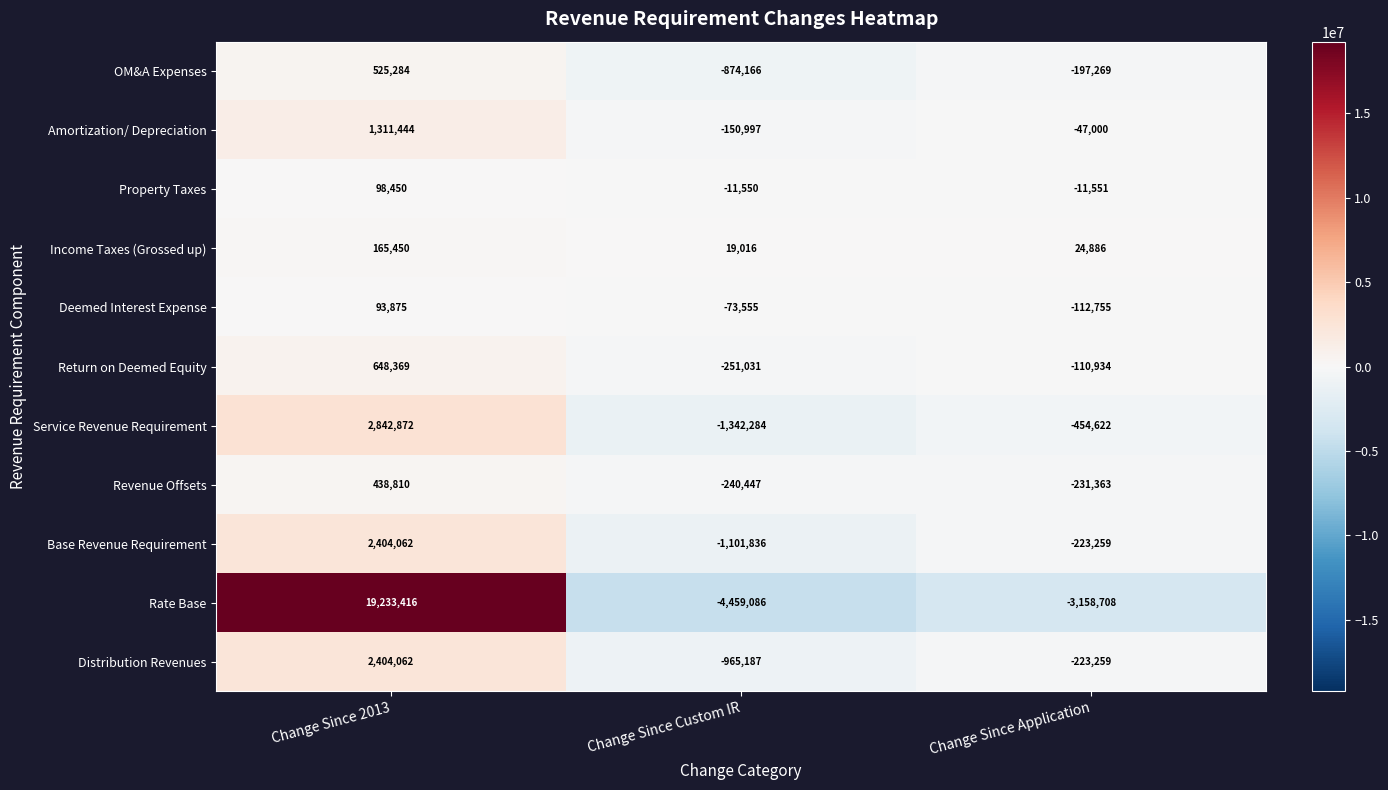

Where is Service Revenue Requirement nearest to the value 750294?

Change Since Application